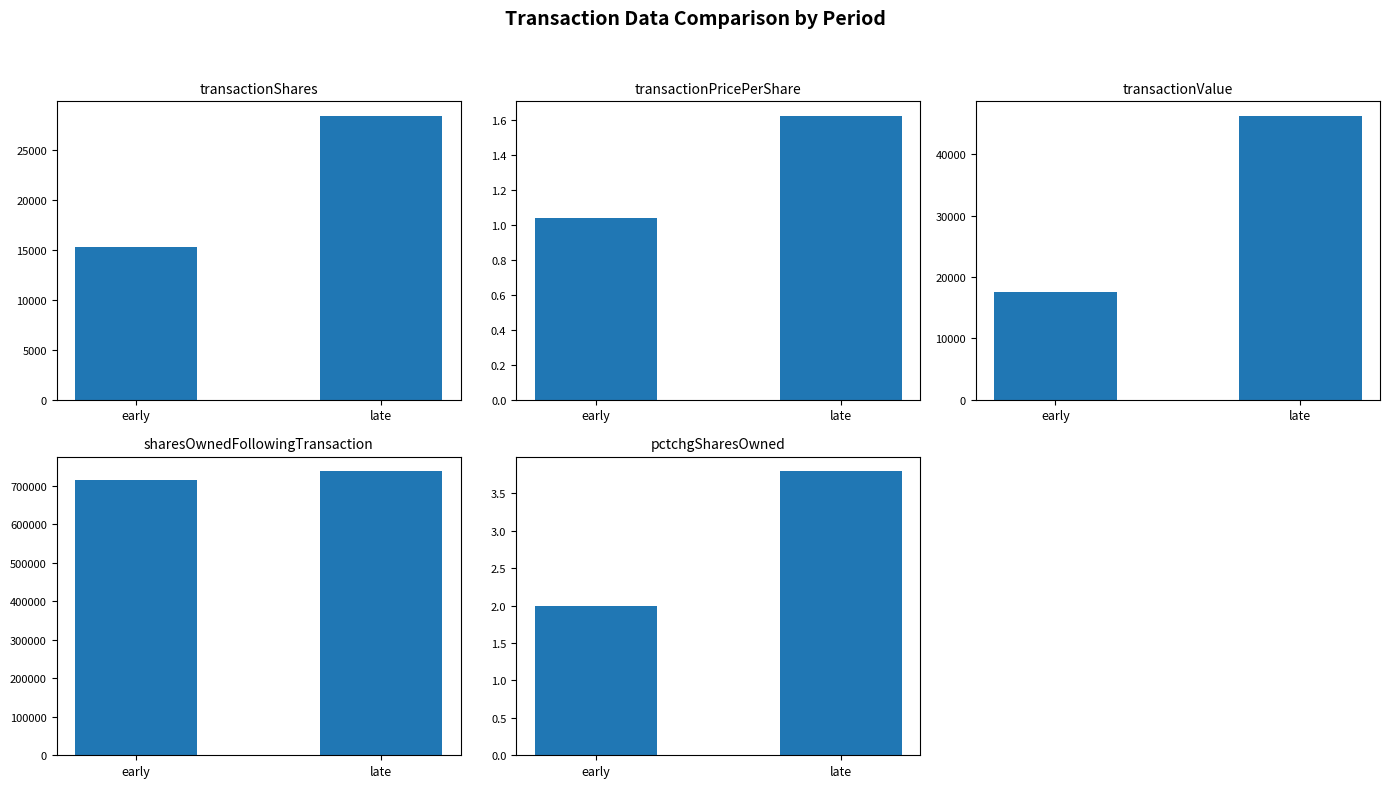

At which label is transactionPricePerShare closest to 1?

early